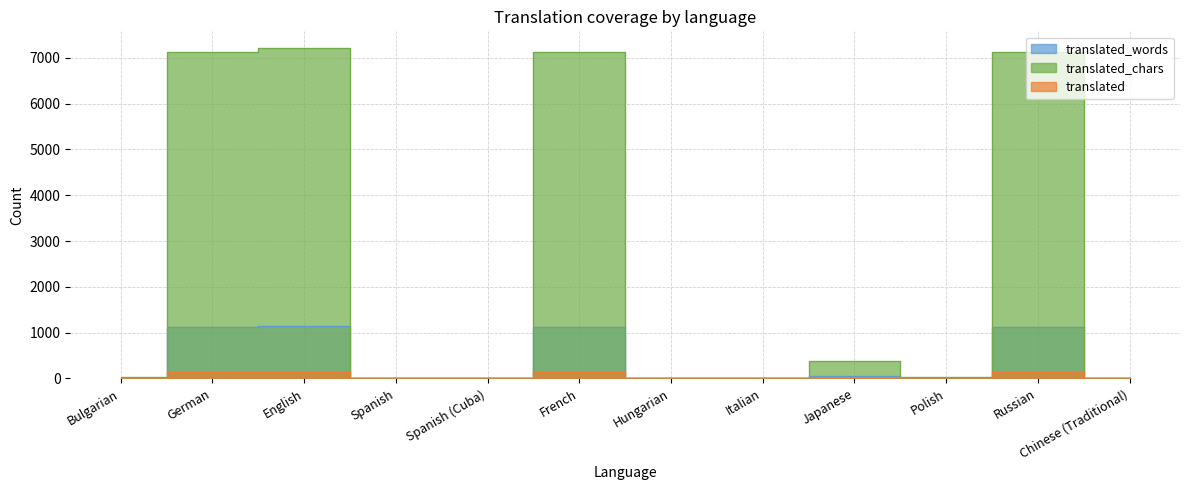

How many data points in translated are above 2?

5